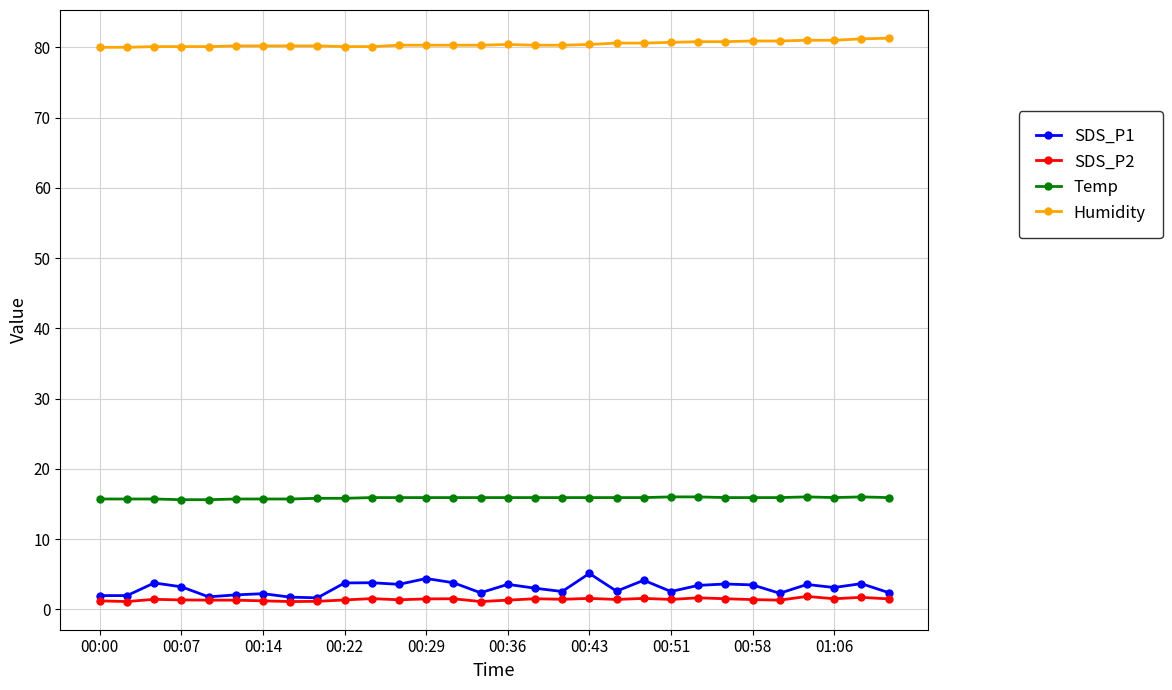

True or false: SDS_P2 and Temp intersect in this chart.

False